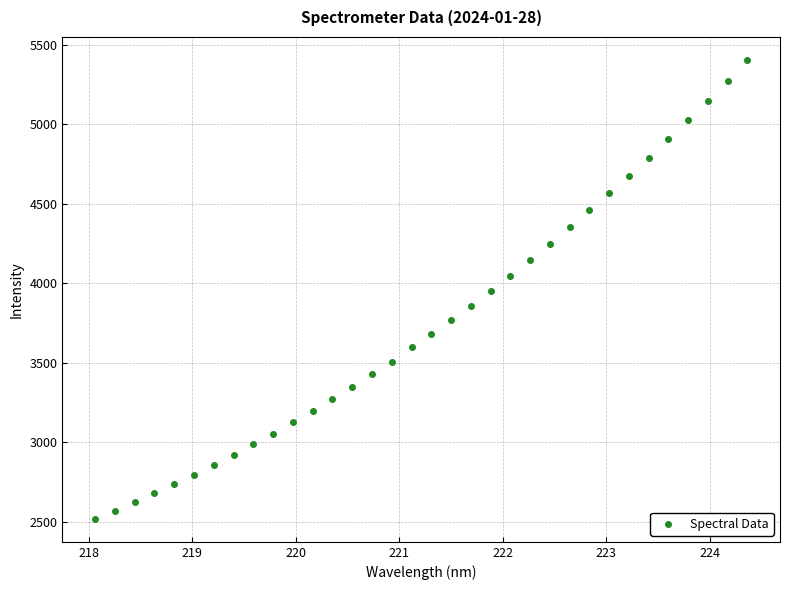

What is the range of Y values (max minus min)?

2886.1